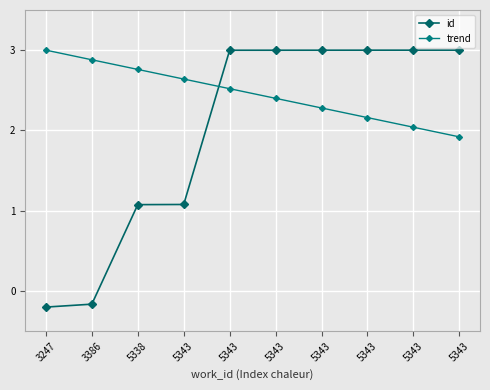

Where is trend nearest to the value 2?

5343